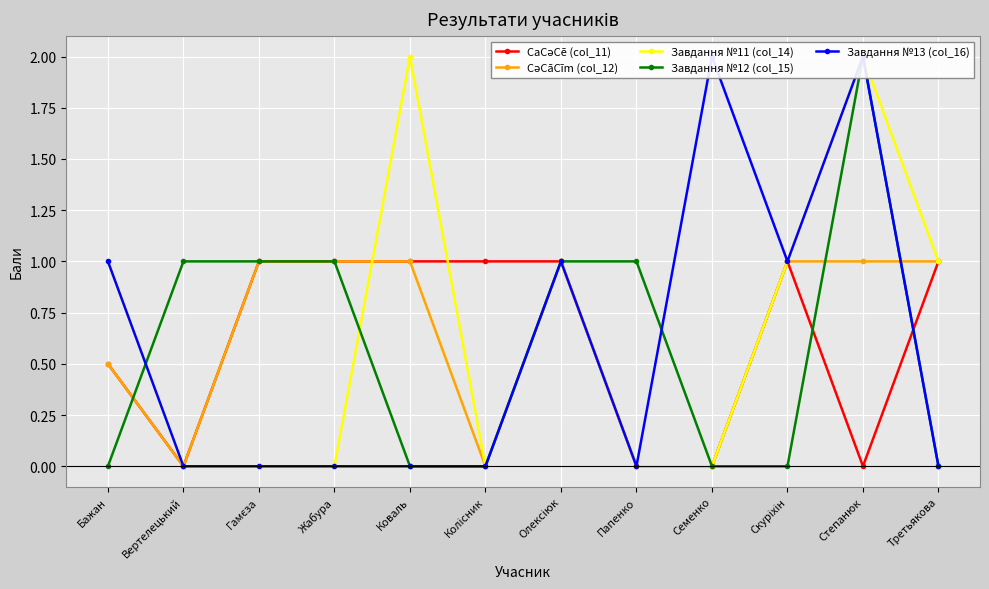

Which series changed the most between Бажан and Колісник?

Завдання №11 (col_14)